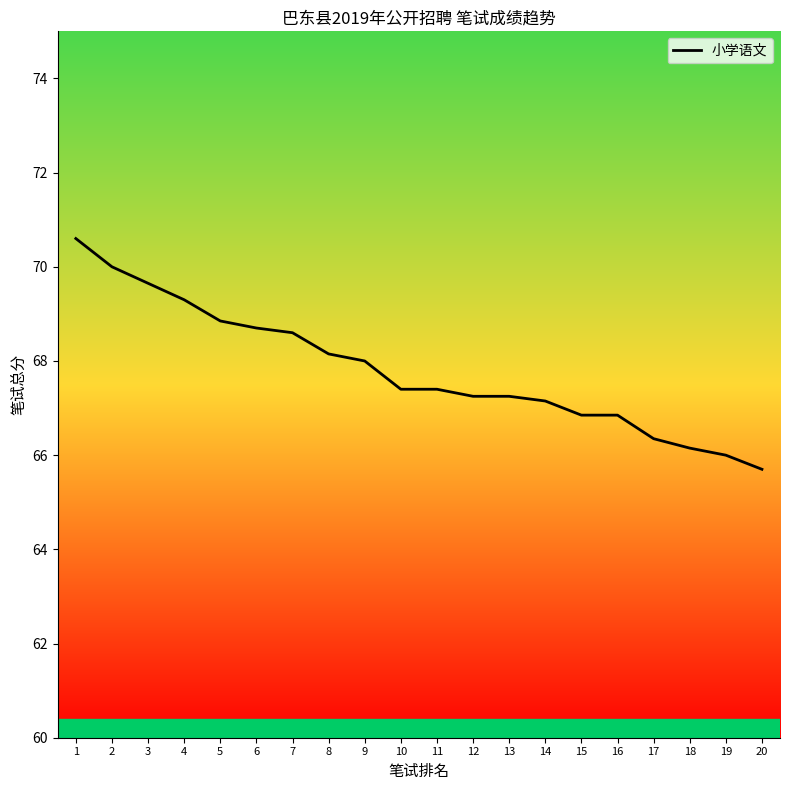

What is the maximum value shown in the chart?

70.6